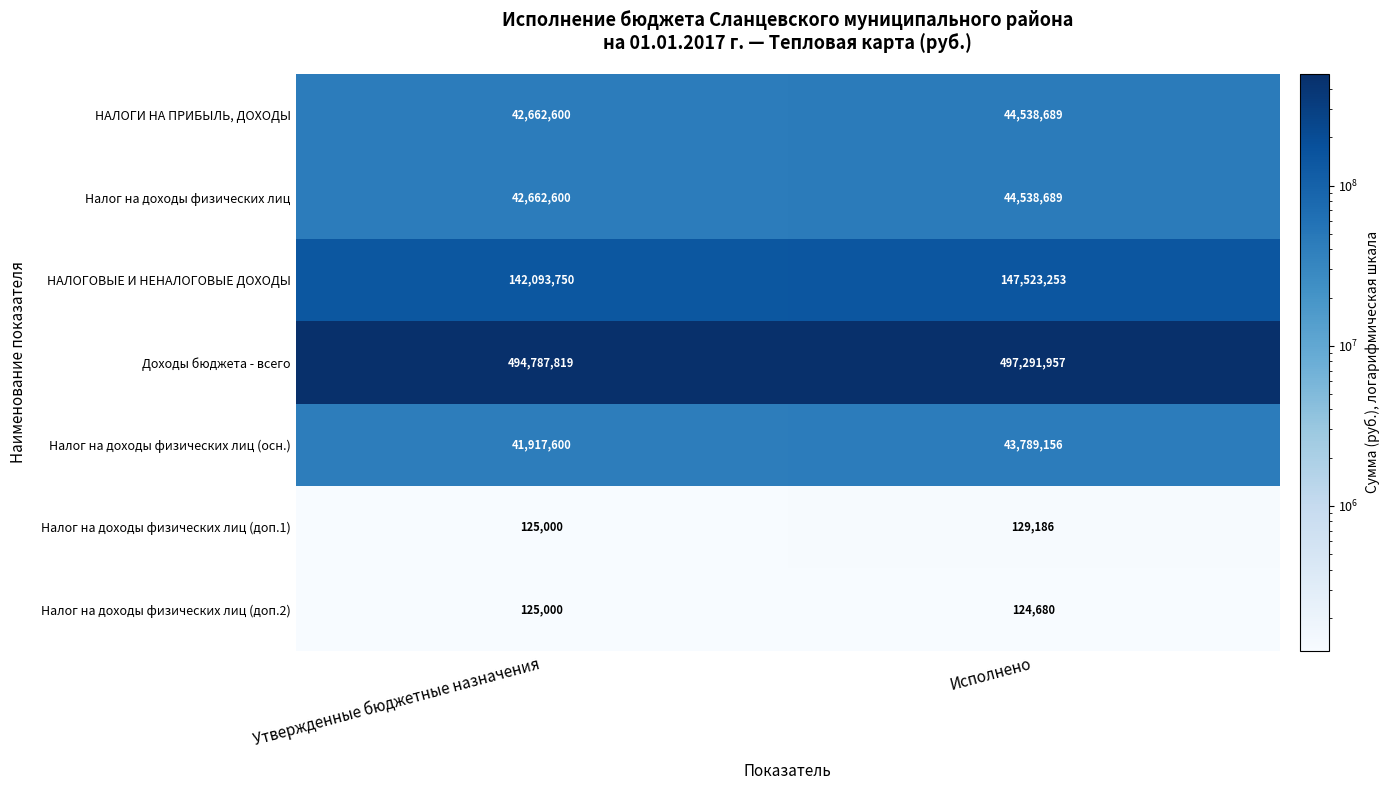

Which series has the largest total across all categories?

Доходы бюджета - всего